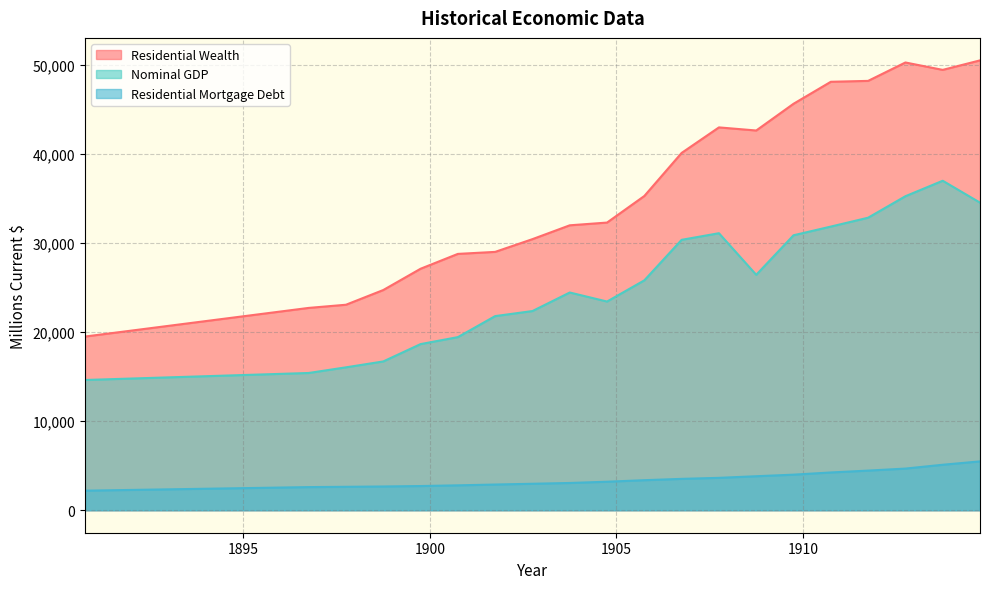

The Nominal GDP series shows 16717.5 at 1898.75. True or false?

True